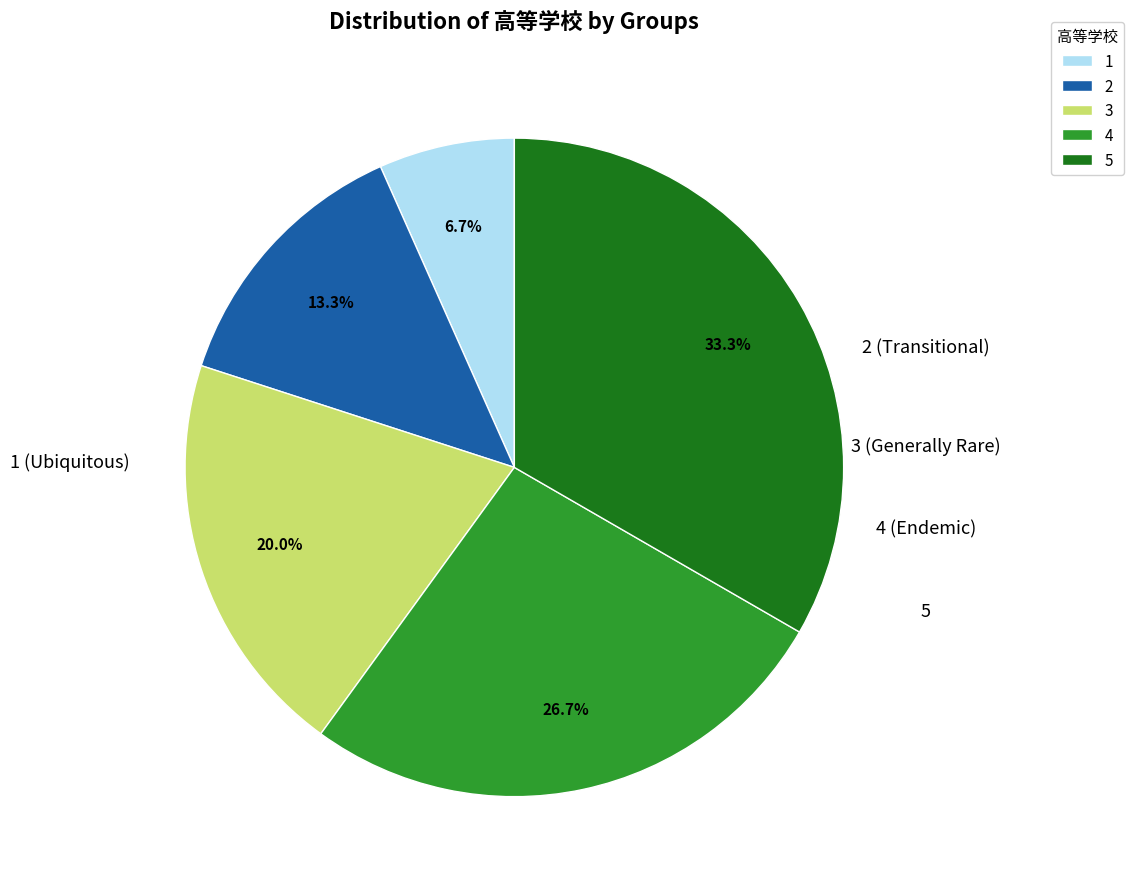

Rank the categories by value from lowest to highest.

1, 2, 3, 4, 5